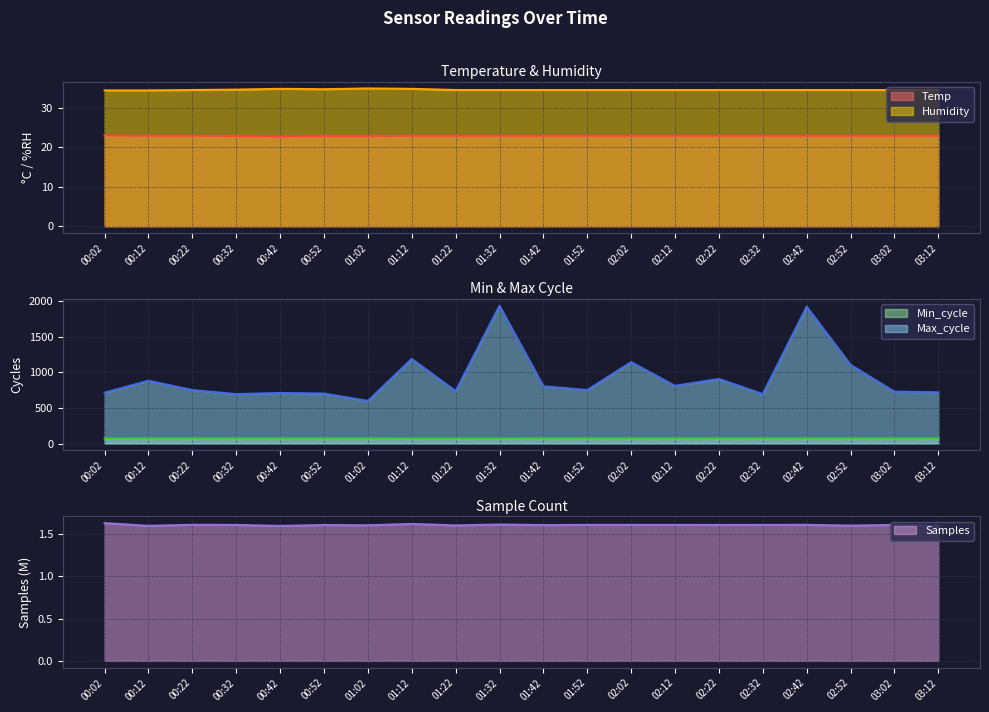

Count the Humidity values in the range 34 to 35.

20